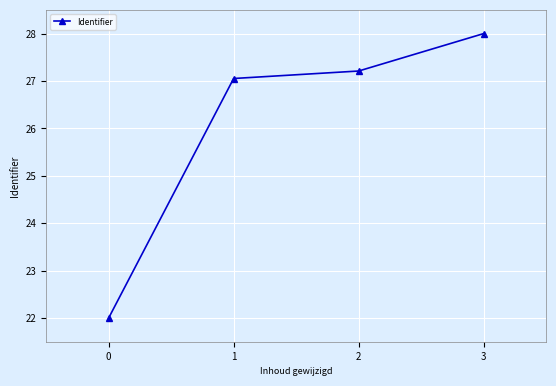

Rank the categories by value from highest to lowest.

3, 2, 1, 0